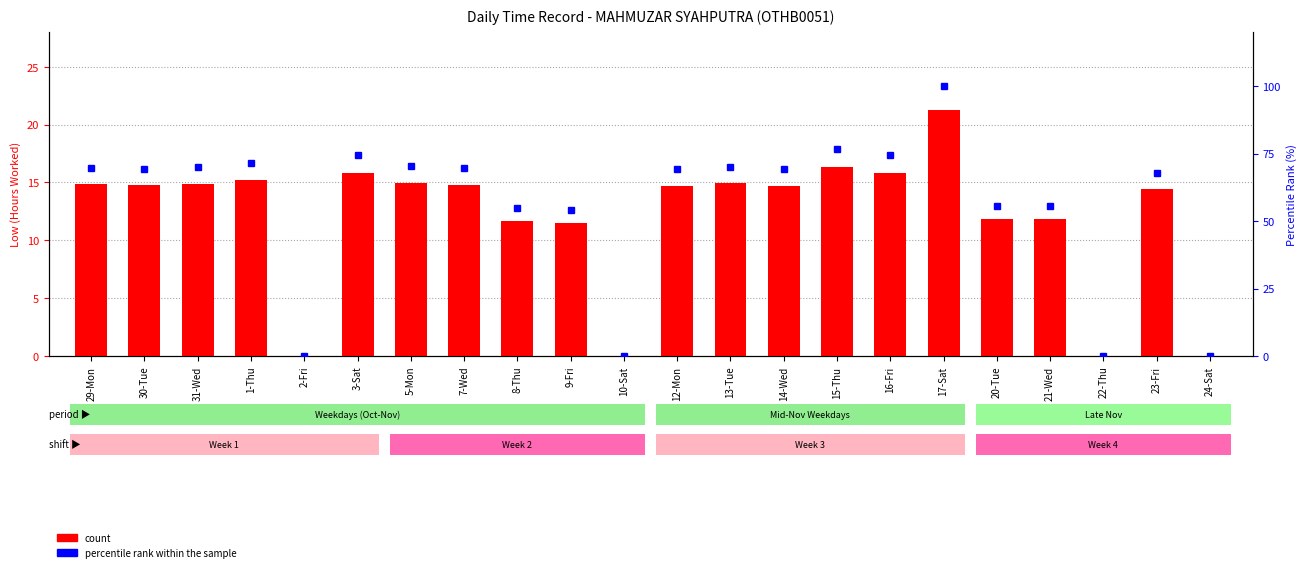

Reading right to left, what are all the values shown in this chart?

count: 24-Sat=0.0	23-Fri=14.4	22-Thu=0.0	21-Wed=11.8	20-Tue=11.8	17-Sat=21.3	16-Fri=15.8	15-Thu=16.3	14-Wed=14.7	13-Tue=14.9	12-Mon=14.7	10-Sat=0.0	9-Fri=11.5	8-Thu=11.7	7-Wed=14.8	5-Mon=14.9	3-Sat=15.8	2-Fri=0.0	1-Thu=15.2	31-Wed=14.9	30-Tue=14.8	29-Mon=14.8
percentile rank within the sample: 24-Sat=0.0	23-Fri=67.9	22-Thu=0.0	21-Wed=55.6	20-Tue=55.7	17-Sat=100.0	16-Fri=74.4	15-Thu=76.7	14-Wed=69.2	13-Tue=70.1	12-Mon=69.1	10-Sat=0.0	9-Fri=54.1	8-Thu=55.0	7-Wed=69.6	5-Mon=70.2	3-Sat=74.4	2-Fri=0.0	1-Thu=71.6	31-Wed=69.9	30-Tue=69.3	29-Mon=69.7